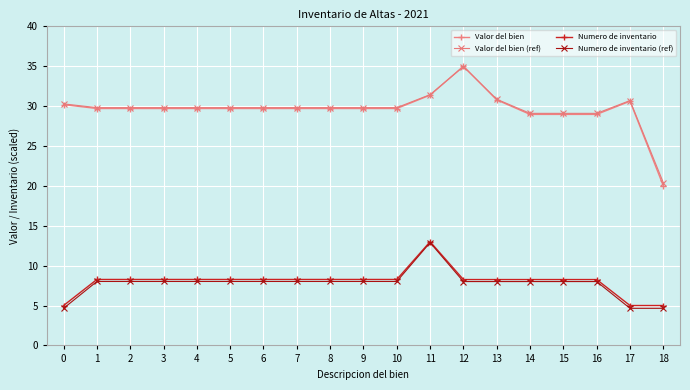

Reading left to right, what are all the values shown in this chart?

Valor del bien: 30.2	29.7	29.7	29.7	29.7	29.7	29.7	29.7	29.7	29.7	29.7	31.4	35.0	30.8	29.0	29.0	29.0	30.6	20.0
Valor del bien (ref): 30.3	29.8	29.8	29.8	29.8	29.8	29.8	29.8	29.8	29.8	29.8	31.4	34.9	30.9	29.1	29.1	29.1	30.7	20.4
Numero de inventario: 5.0	8.3	8.3	8.3	8.3	8.3	8.3	8.3	8.3	8.3	8.3	13.0	8.3	8.3	8.3	8.3	8.3	5.0	5.0
Numero de inventario (ref): 4.7	8.0	8.0	8.0	8.0	8.0	8.0	8.0	8.0	8.0	8.0	12.9	8.0	8.0	8.0	8.0	8.0	4.7	4.7